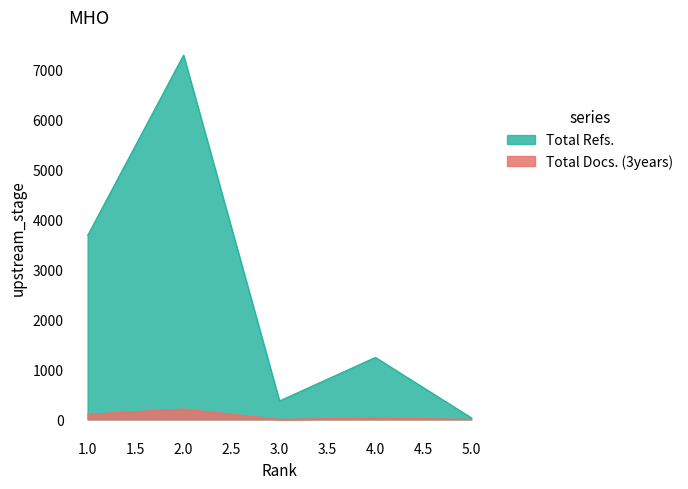

At which category is the sum across all series the highest?

2